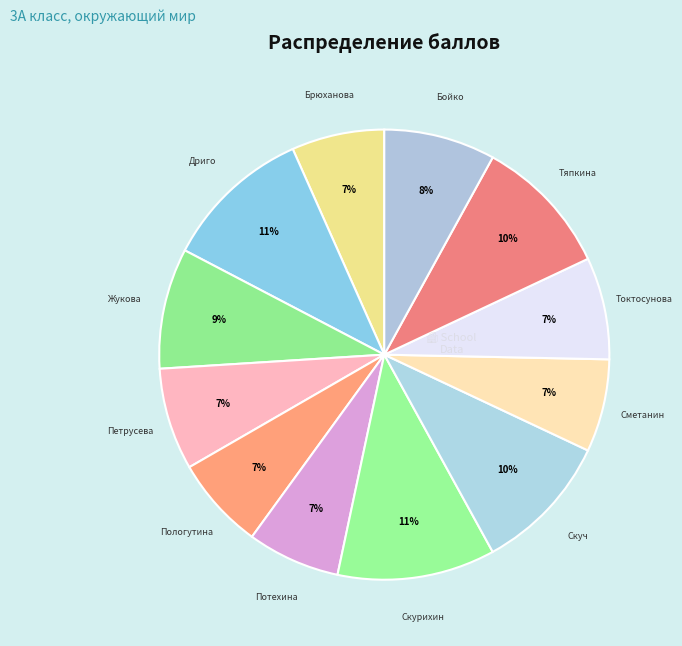

Count the number of slices in the pie.

12